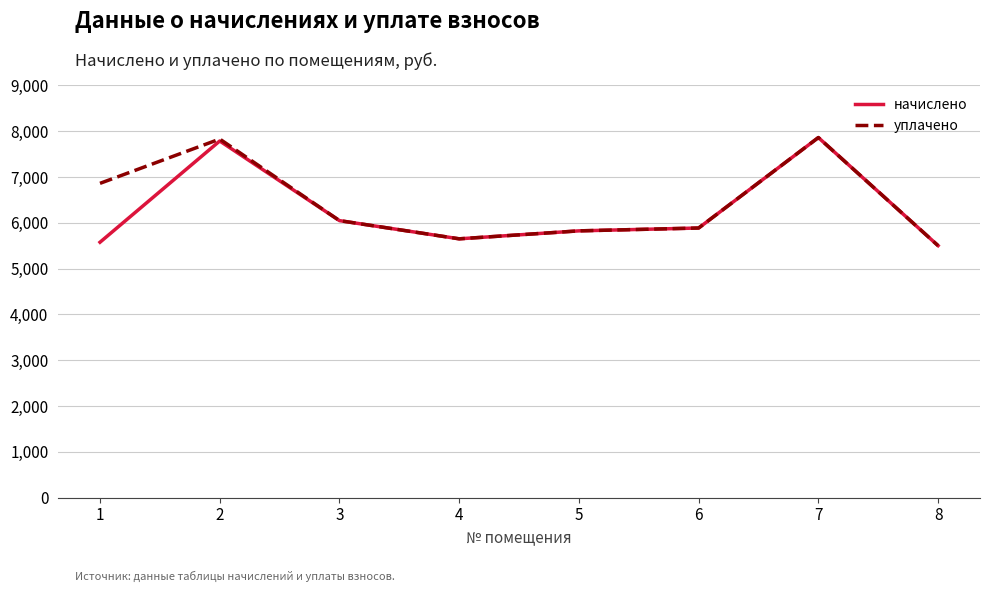

Which series has the largest range (max minus min)?

уплачено